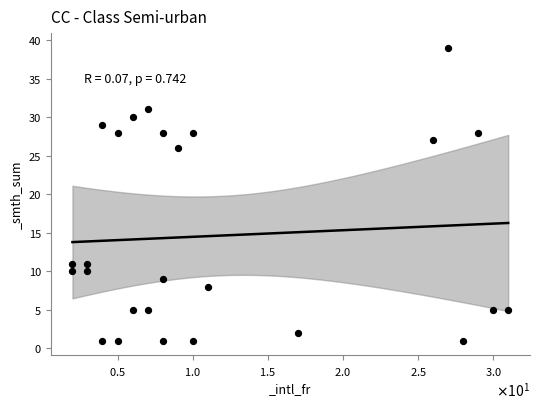

What is the range of X values (max minus min)?

29